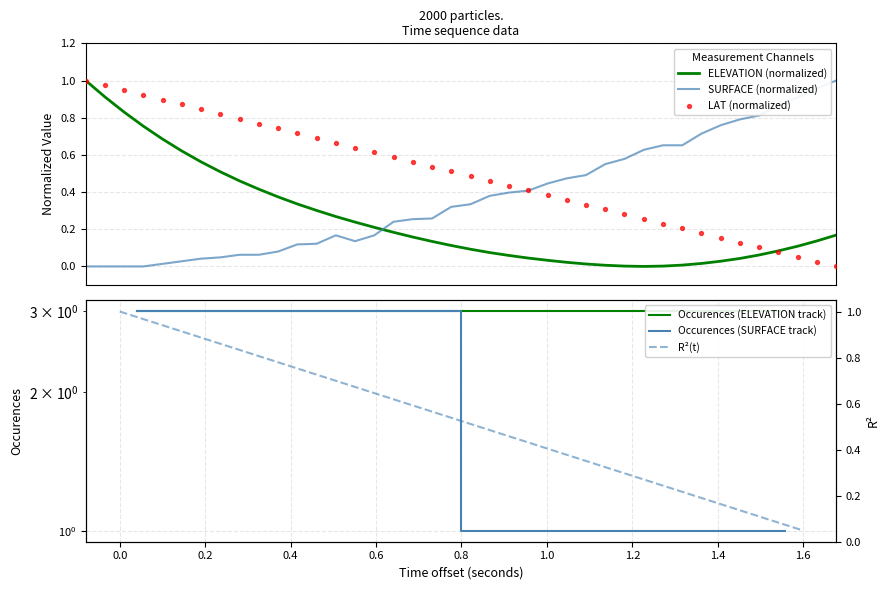

What is the total value across all series at 0.8?

1.5